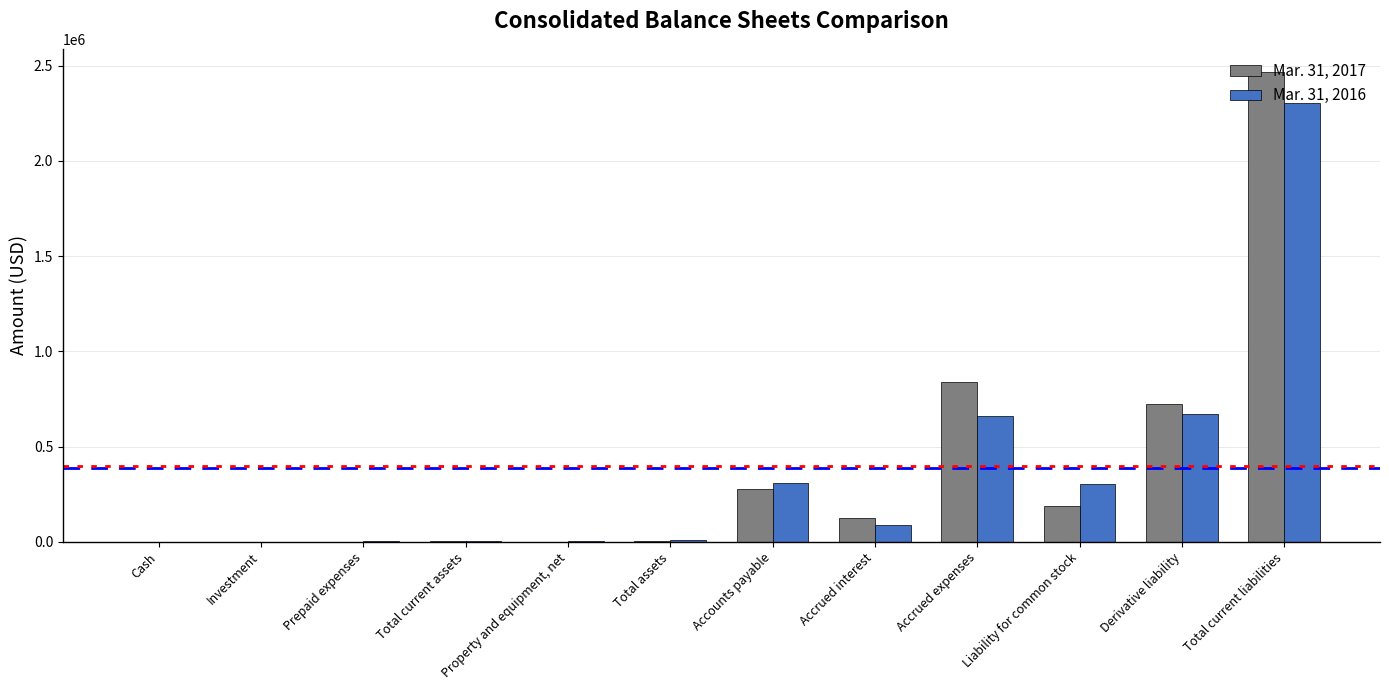

What is the sum of the Mar. 31, 2017 values at Total assets and Liability for common stock?

193794